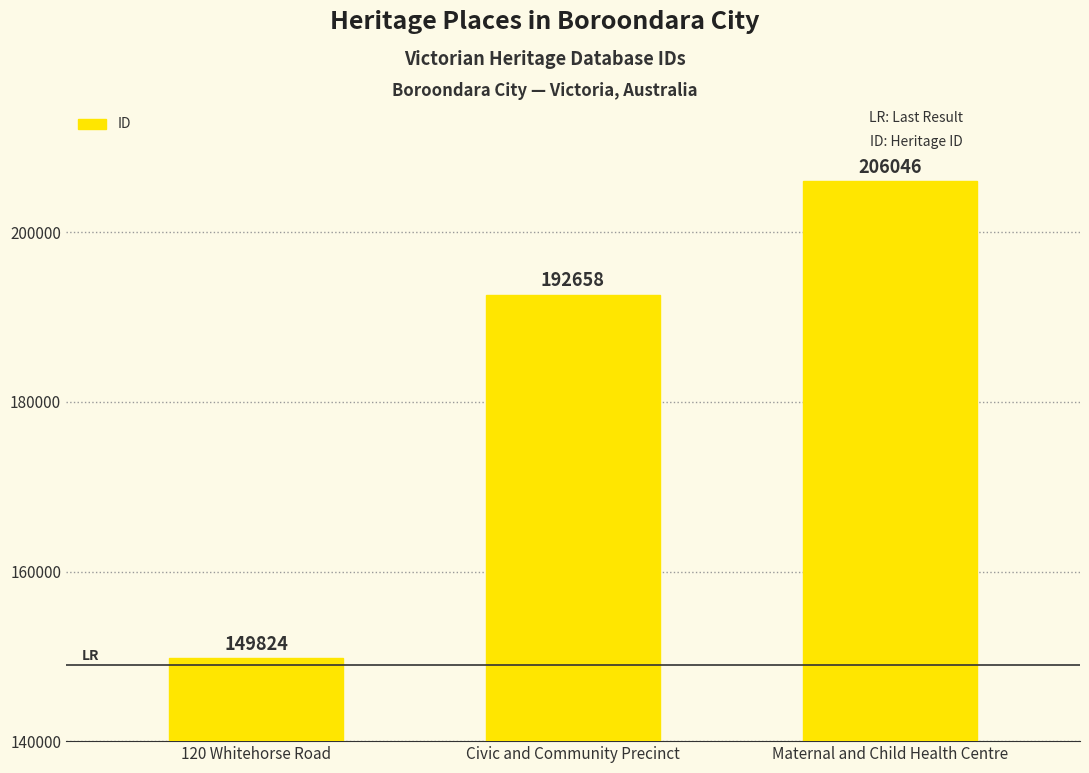

The value at Civic and Community Precinct is 103301. True or false?

False